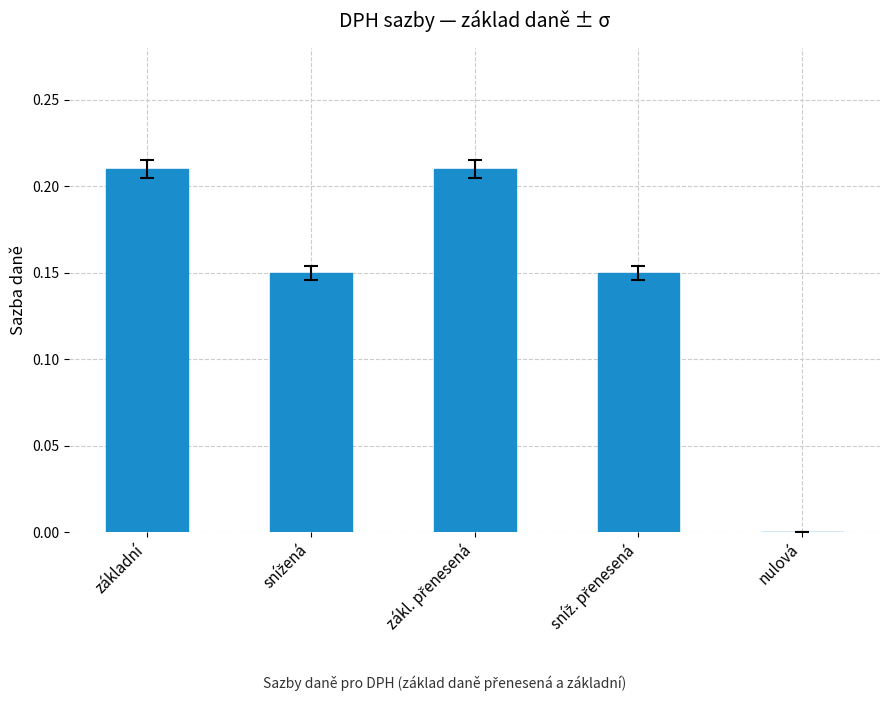

What is the sum of all values?

0.7